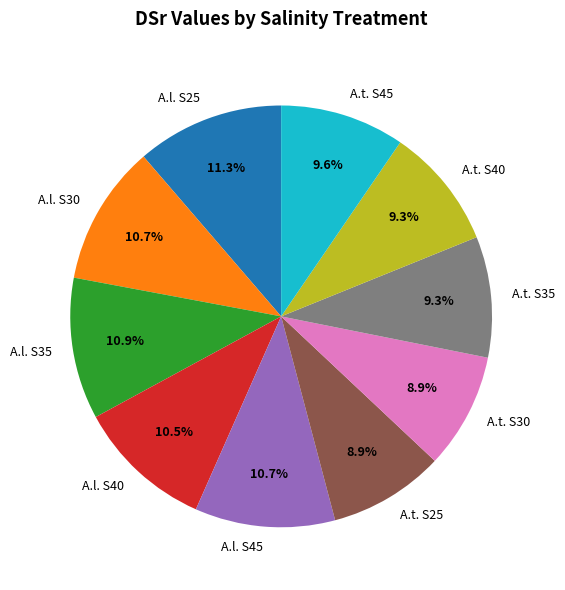

Is it true that A.l. S45 is 23% of the pie?

False